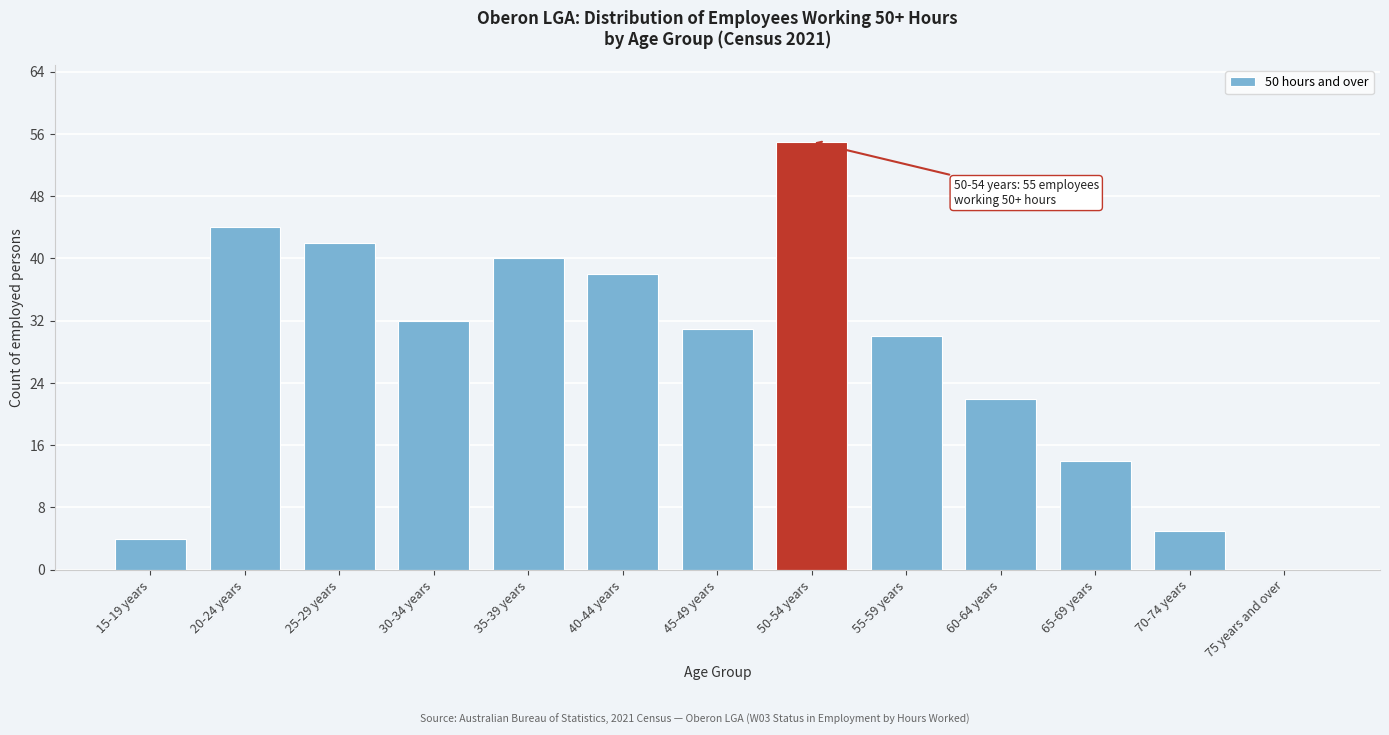

Reading left to right, what are all the values shown in this chart?

15-19 years=4	20-24 years=44	25-29 years=42	30-34 years=32	35-39 years=40	40-44 years=38	45-49 years=31	50-54 years=55	55-59 years=30	60-64 years=22	65-69 years=14	70-74 years=5	75 years and over=0